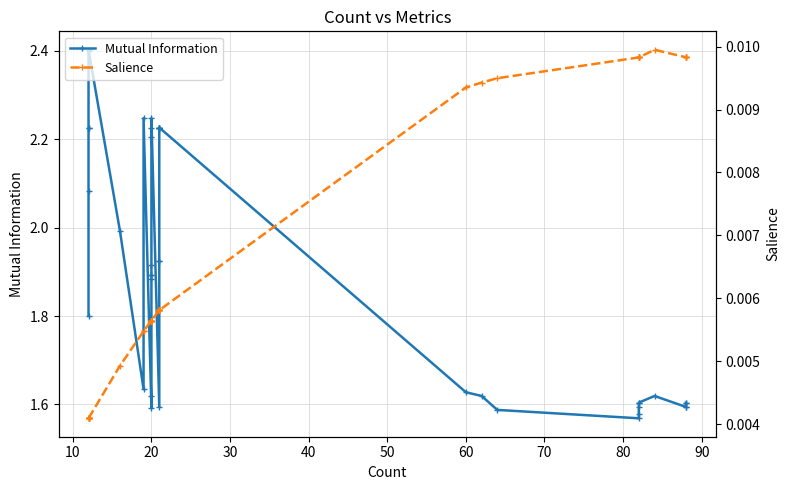

Reading left to right, transcribe all the data shown in this chart.

Mutual Information: 1.8	2.1	2.2	2.2	2.4	2.4	2.4	2.0	1.6	2.2	1.6	1.6	1.9	1.9	1.9	1.9	2.2	2.2	2.2	1.6	1.9	1.9	2.2	2.2	2.2	2.2	2.2	1.6	1.6	1.6	1.6	1.6	1.6	1.6	1.6	1.6	1.6	1.6	1.6	1.6
Salience: 0.0	0.0	0.0	0.0	0.0	0.0	0.0	0.0	0.0	0.0	0.0	0.0	0.0	0.0	0.0	0.0	0.0	0.0	0.0	0.0	0.0	0.0	0.0	0.0	0.0	0.0	0.0	0.0	0.0	0.0	0.0	0.0	0.0	0.0	0.0	0.0	0.0	0.0	0.0	0.0